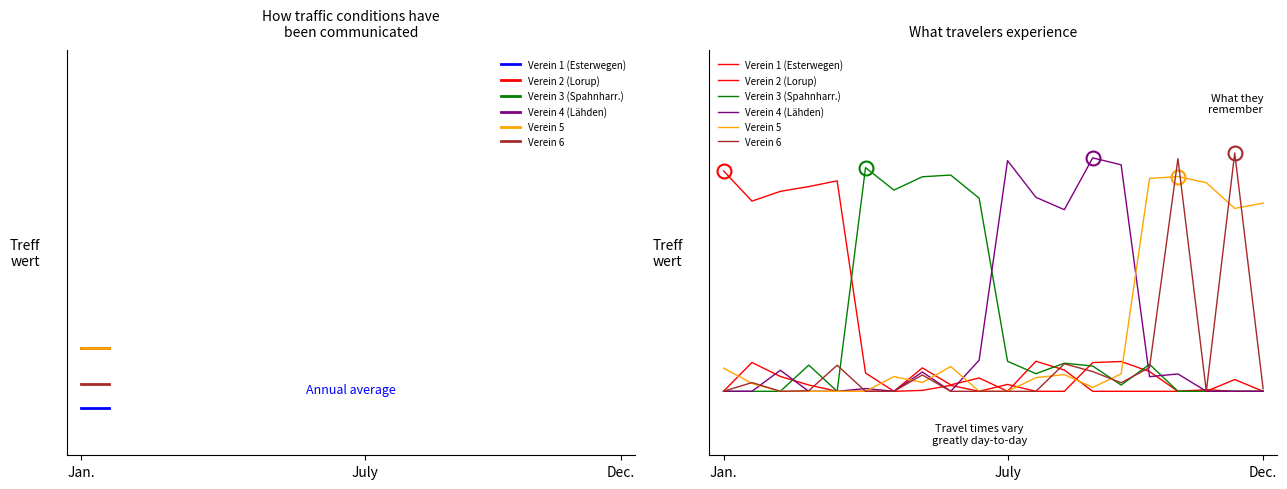

What is the label of the 5th point from the right?

15